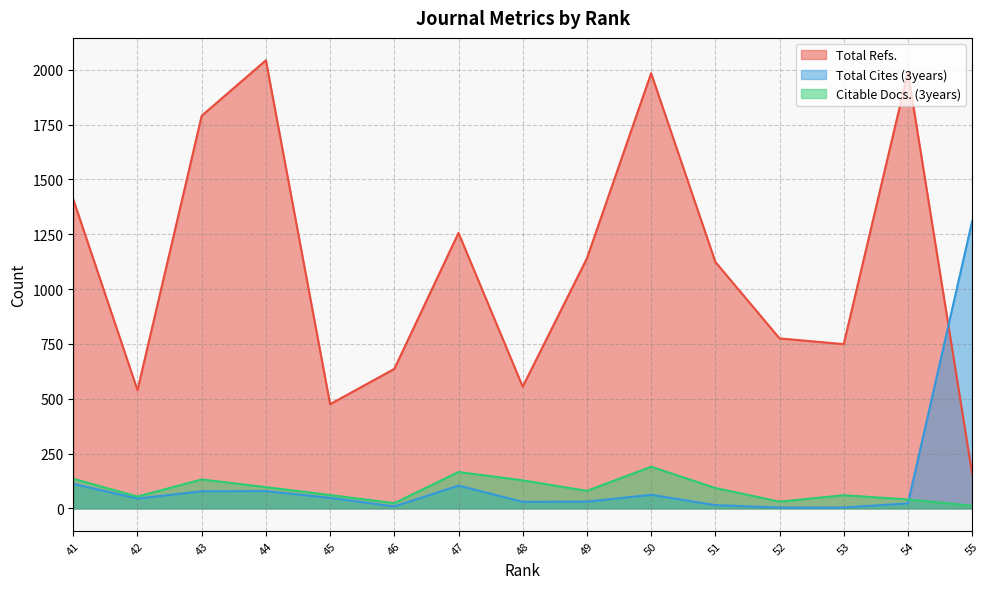

List the series in order of their peak value, highest first.

Total Refs., Total Cites (3years), Citable Docs. (3years)